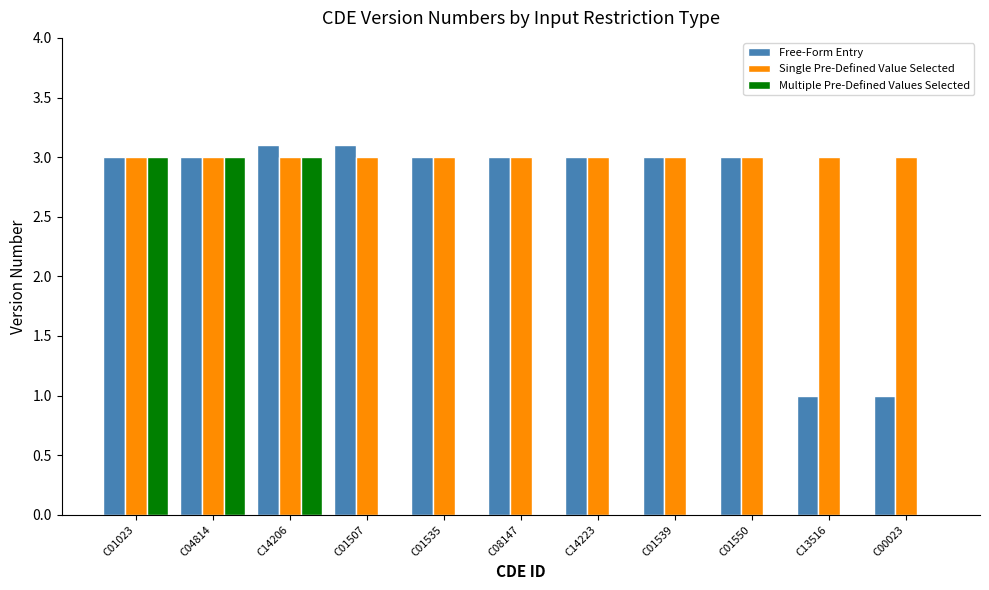

What is the highest value of the Free-Form Entry series?

3.1